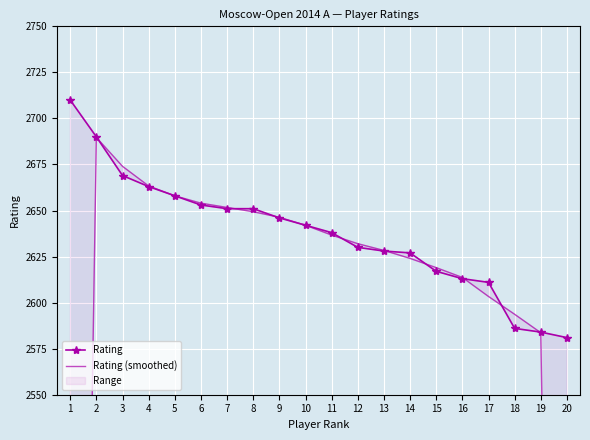

What is the highest value of the Rating series?

2710.0